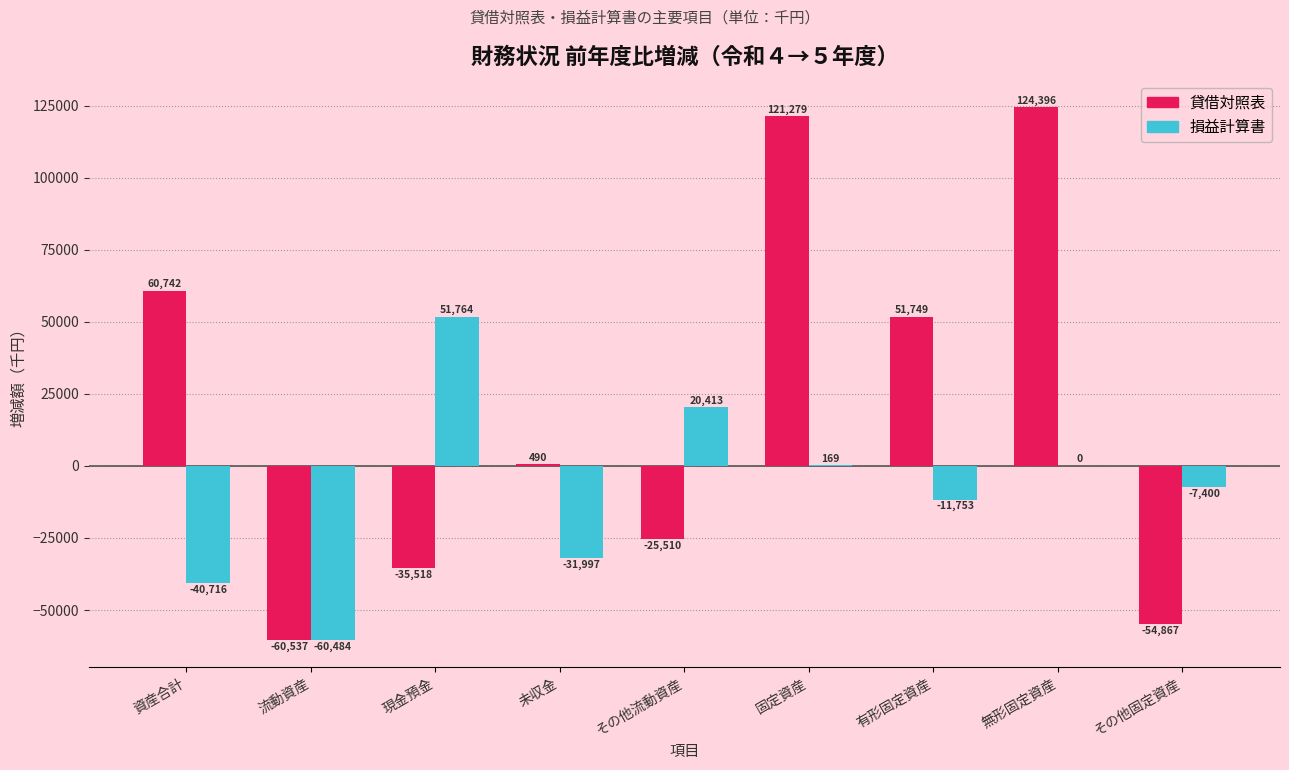

Reading right to left, extract all data points from this chart.

貸借対照表: その他固定資産=-54867	無形固定資産=124396	有形固定資産=51749	固定資産=121279	その他流動資産=-25510	未収金=490	現金預金=-35518	流動資産=-60537	資産合計=60742
損益計算書: その他固定資産=-7400	無形固定資産=0	有形固定資産=-11753	固定資産=169	その他流動資産=20413	未収金=-31997	現金預金=51764	流動資産=-60484	資産合計=-40716